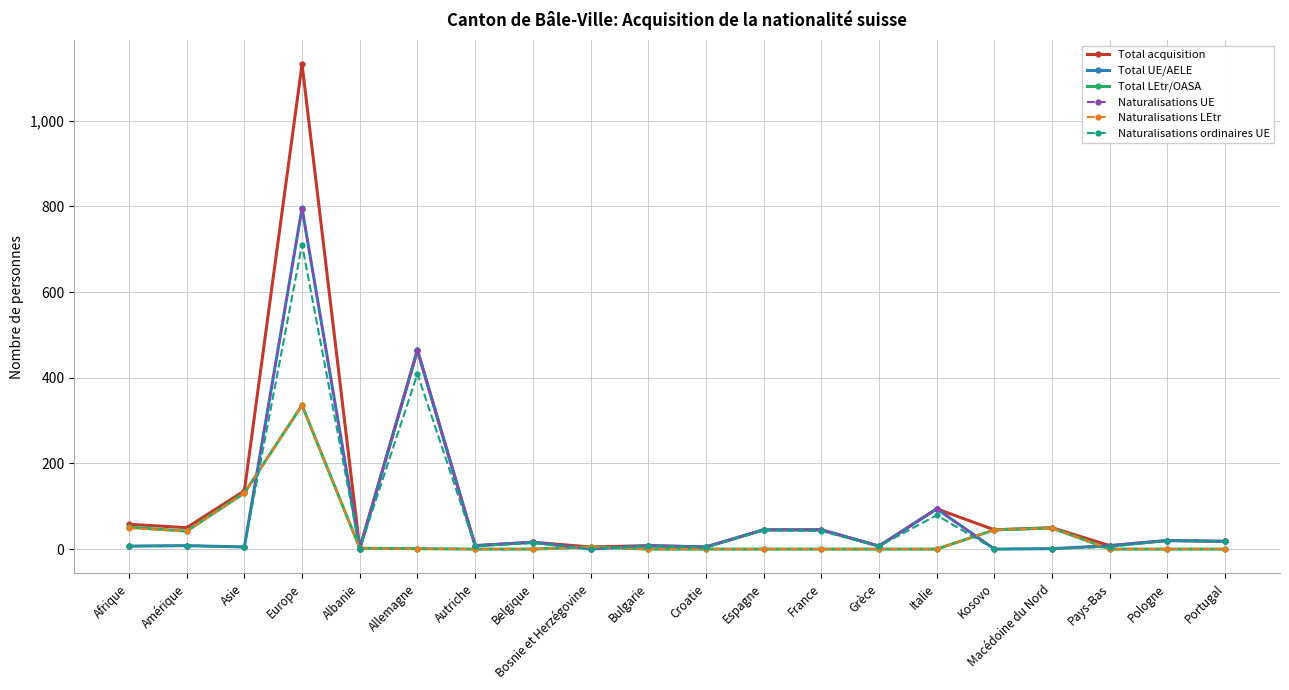

What is the greatest value displayed?

1132